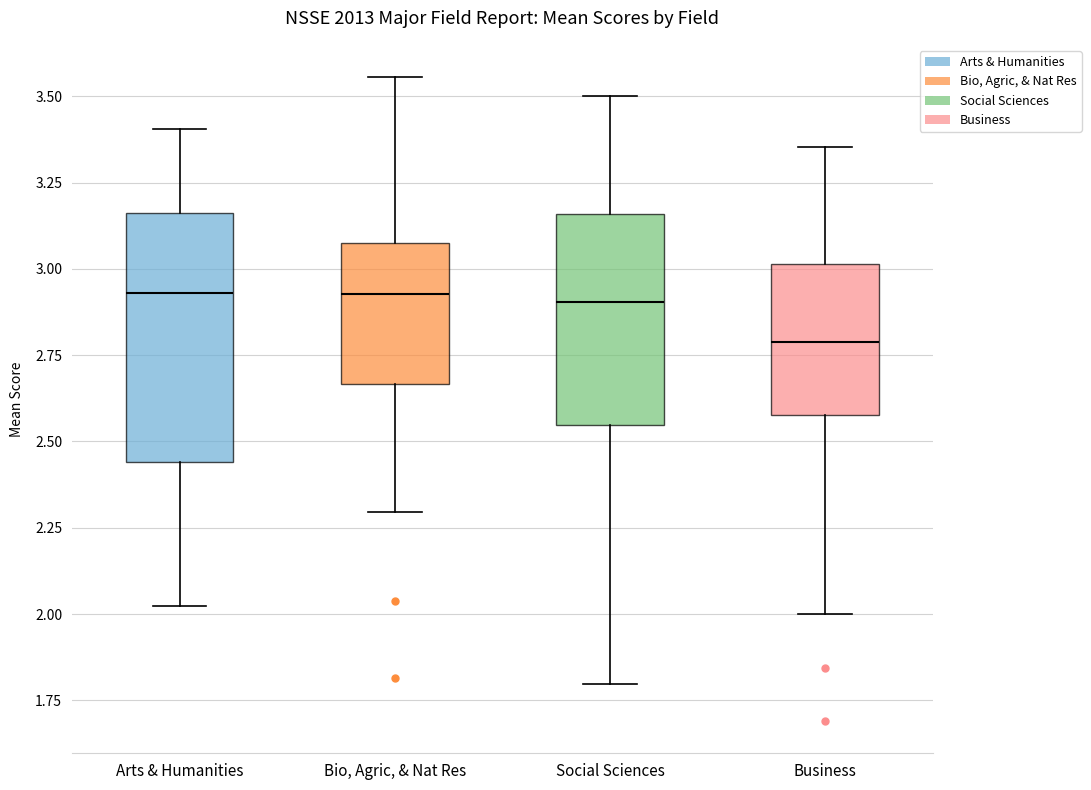

Reading left to right, read every box against the y-axis: the position of its median line, the range the box covers, and the ends of its whiskers. The values are not printed on the chart, so give them approximately, as read against the axis.

Arts & Humanities: median 2.95, box 2.45 to 3.15, whiskers 2.00 to 3.40
Bio, Agric, & Nat Res: median 2.95, box 2.65 to 3.05, whiskers 2.30 to 3.55
Social Sciences: median 2.90, box 2.55 to 3.15, whiskers 1.80 to 3.50
Business: median 2.80, box 2.60 to 3.00, whiskers 2.00 to 3.35